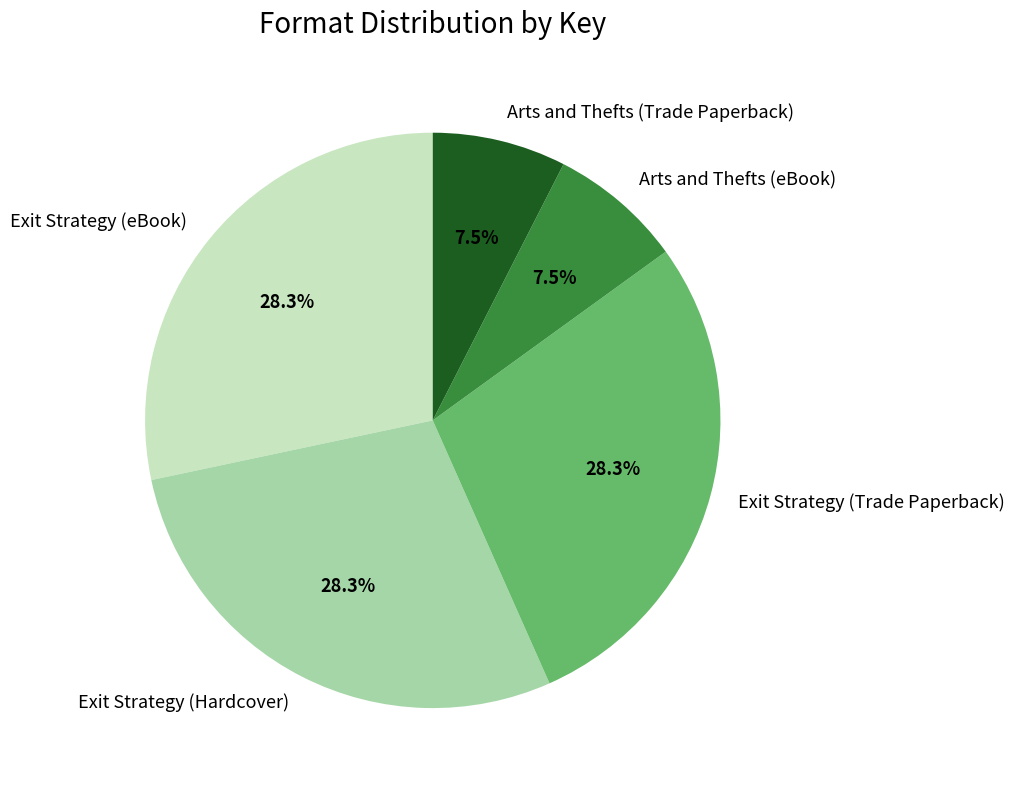

What is the total percentage of Exit Strategy (Trade Paperback) and Arts and Thefts (Trade Paperback)?

35.8%